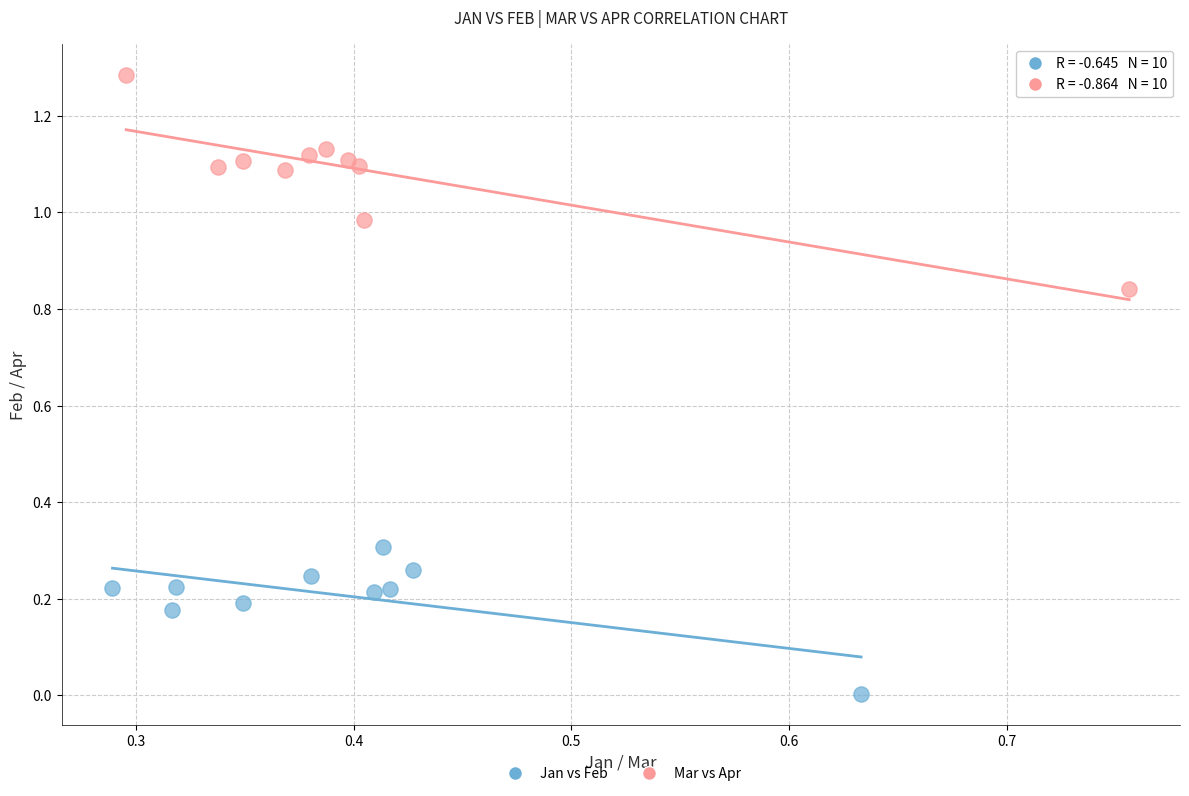

Which series contains the lowest Y value?

Jan vs Feb